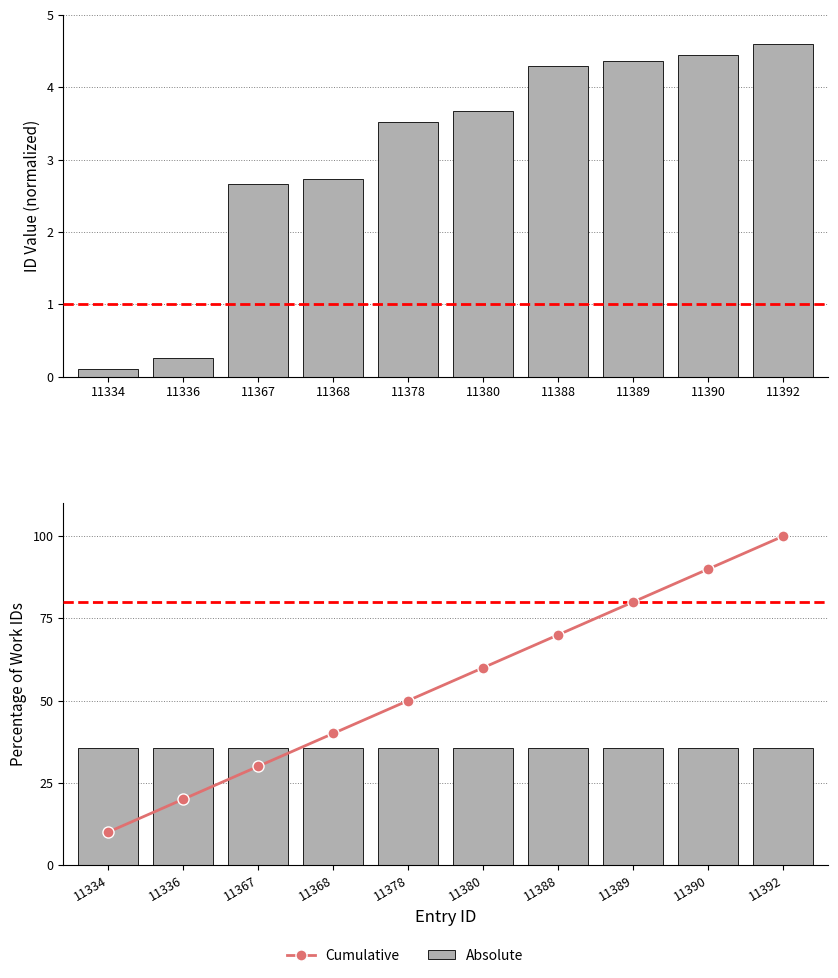

What are all the series names shown in the legend?

Absolute, Cumulative